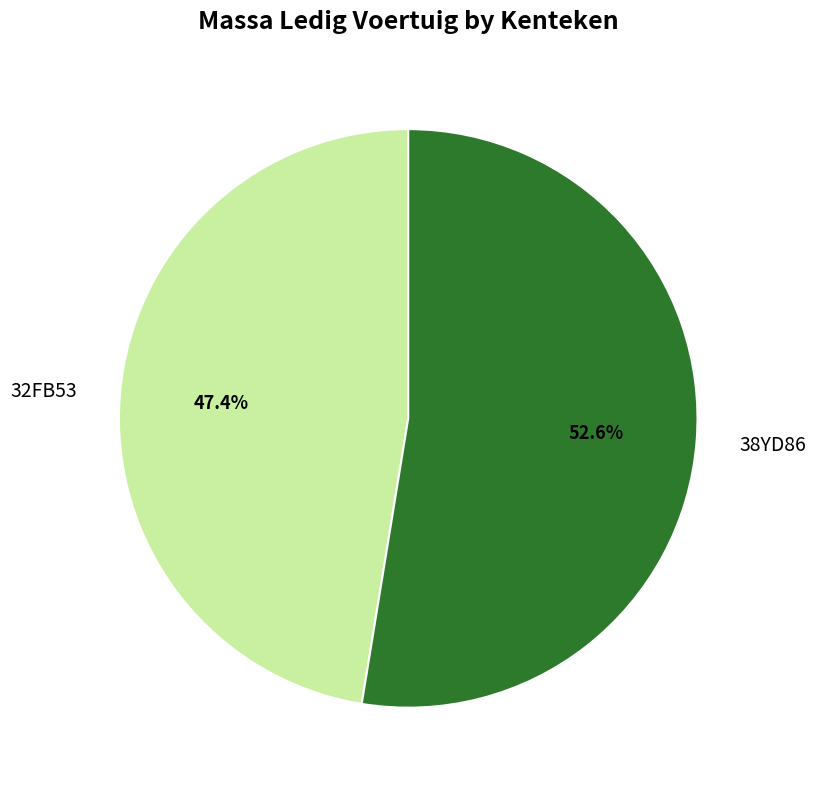

To the nearest percent, what is the difference between the 38YD86 and 32FB53 slice percentages?

5%